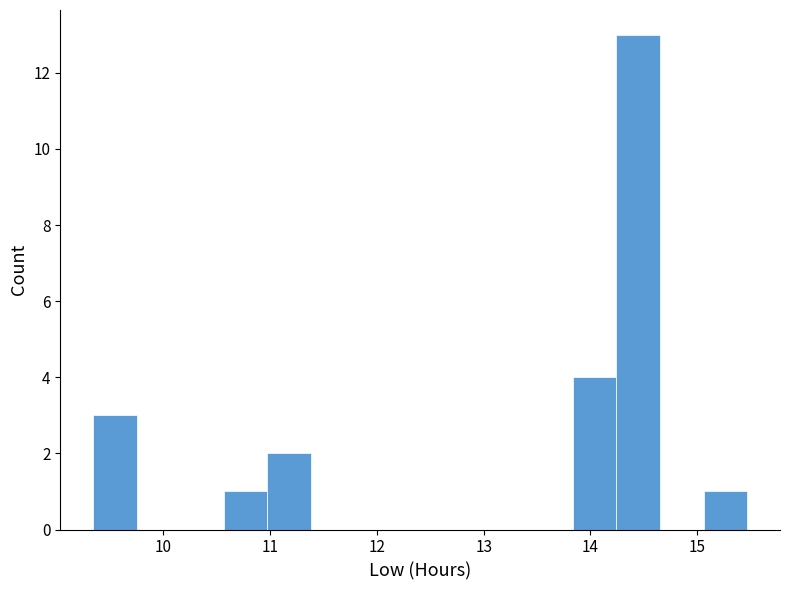

Reading left to right, list every bar in this chart as the range it spans on the x-axis followed by its height. Neither the bar edges nor the heights are printed on the chart, so give them approximately, as read against the axes.

9.3 to 9.7: 3
9.7 to 10.2: 0
10.2 to 10.6: 0
10.6 to 11.0: 1
11.0 to 11.4: 2
11.4 to 11.8: 0
11.8 to 12.2: 0
12.2 to 12.6: 0
12.6 to 13.0: 0
13.0 to 13.4: 0
13.4 to 13.8: 0
13.8 to 14.2: 4
14.2 to 14.7: 13
14.7 to 15.1: 0
15.1 to 15.5: 1